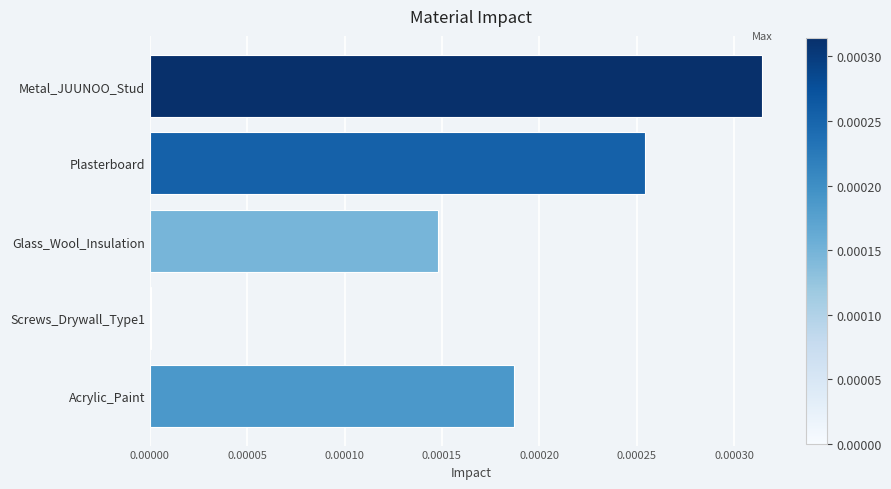

Which label corresponds to the largest value in the chart?

Metal_JUUNOO_Stud